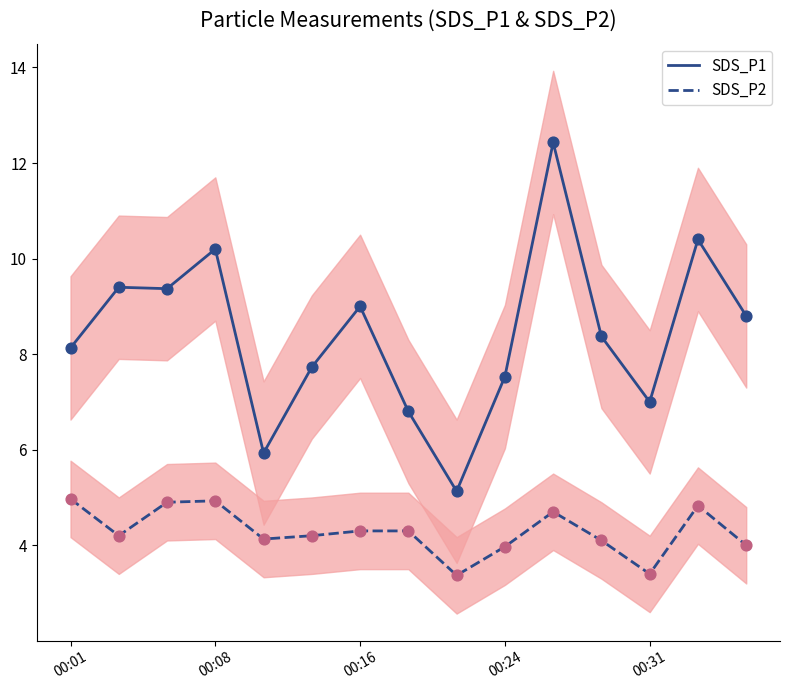

At which category is the sum across all series the highest?

10